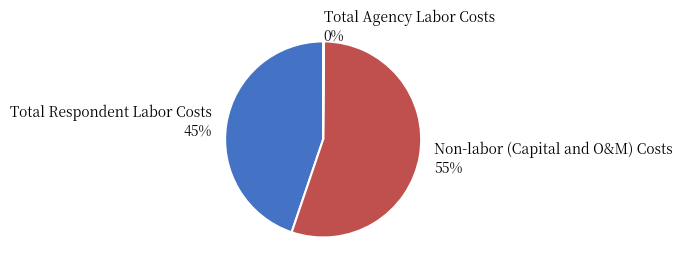

What is the majority slice?

Non-labor (Capital and O&M) Costs